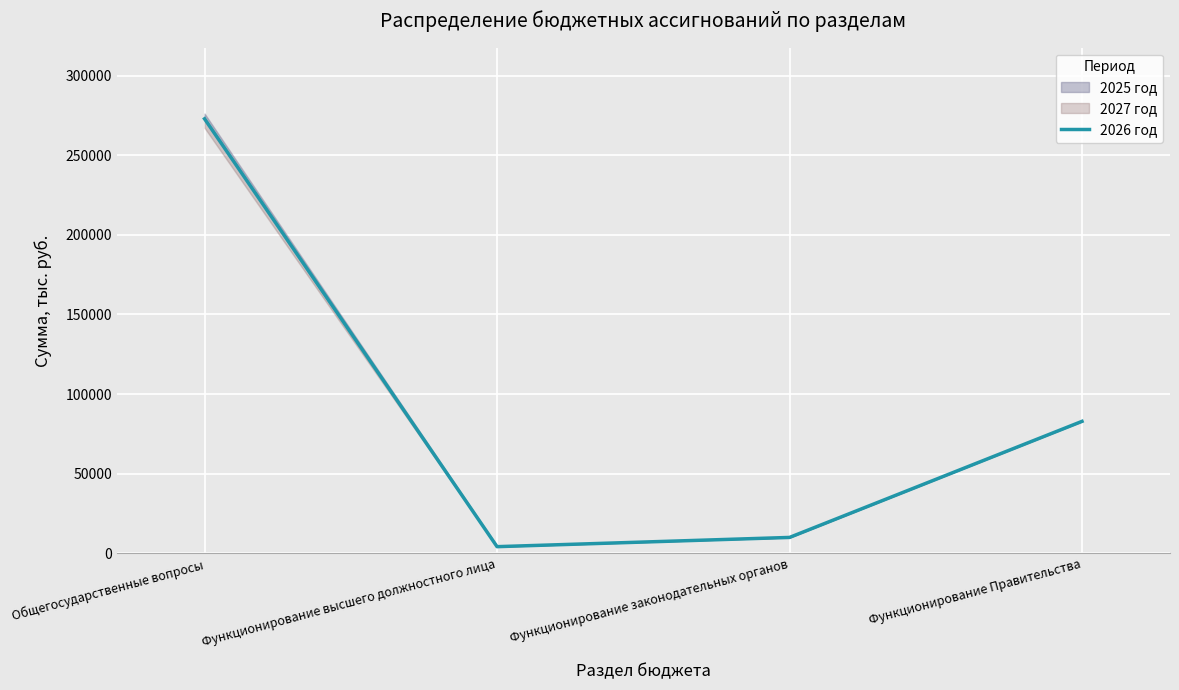

Count the number of values greater than 82862.

2